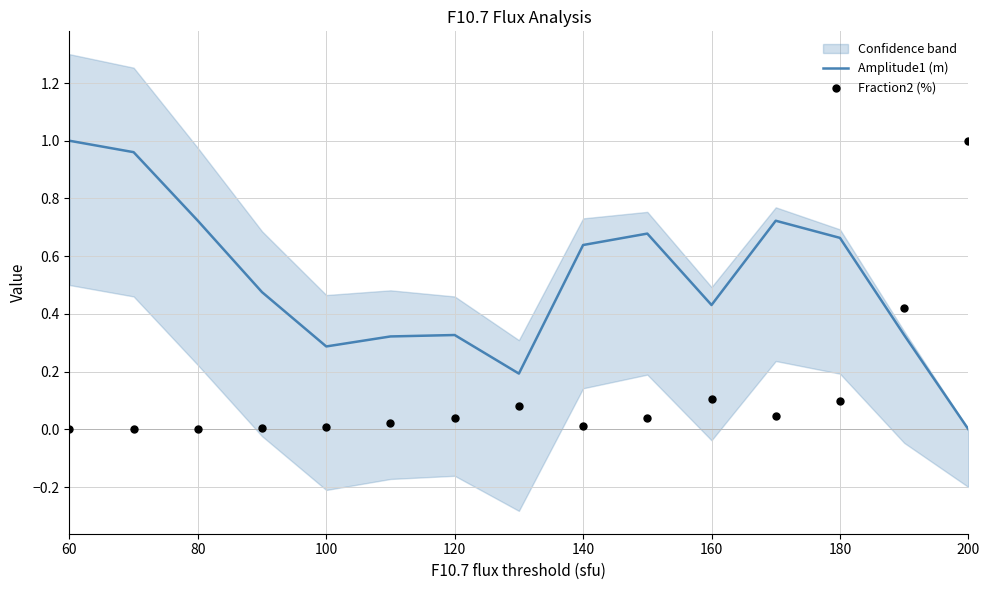

Which series contains the lowest Y value?

Amplitude1 (m)